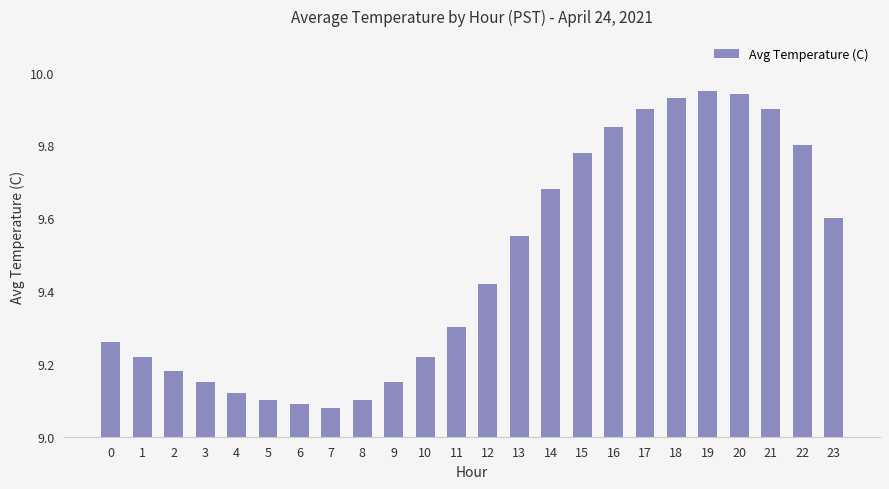

What is the sum of the values at 10 and 19?

19.2